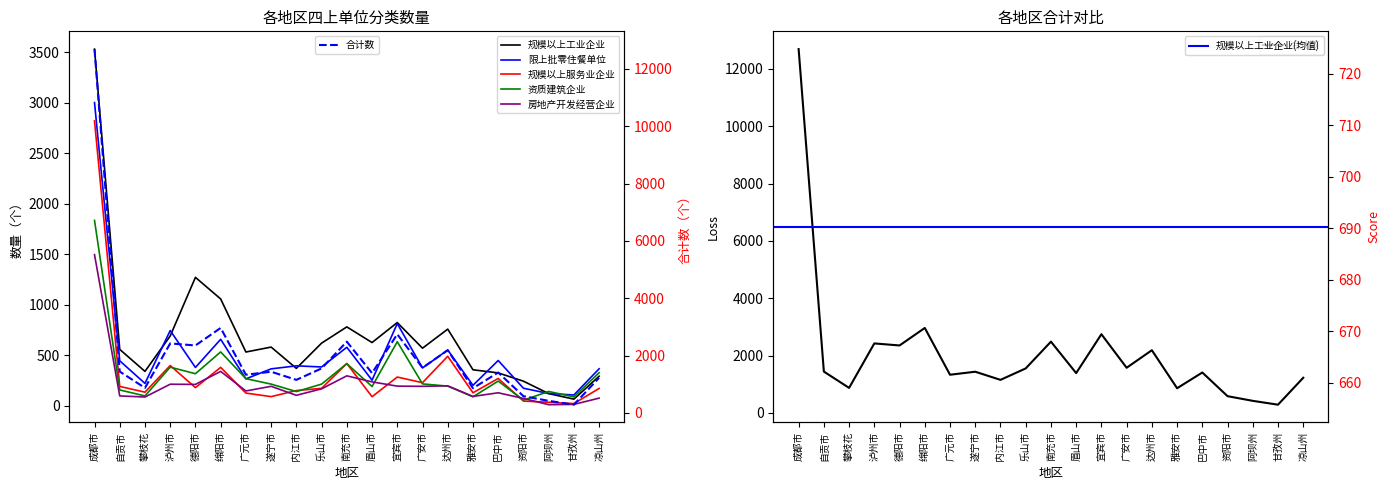

How many interior local peaks does the 规模以上服务业企业 series have?

6